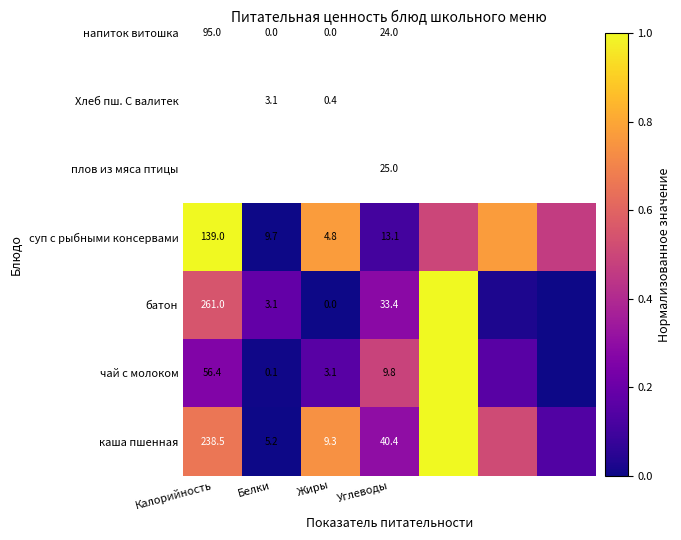

Which series changed the most between Калорийность and Углеводы?

батон